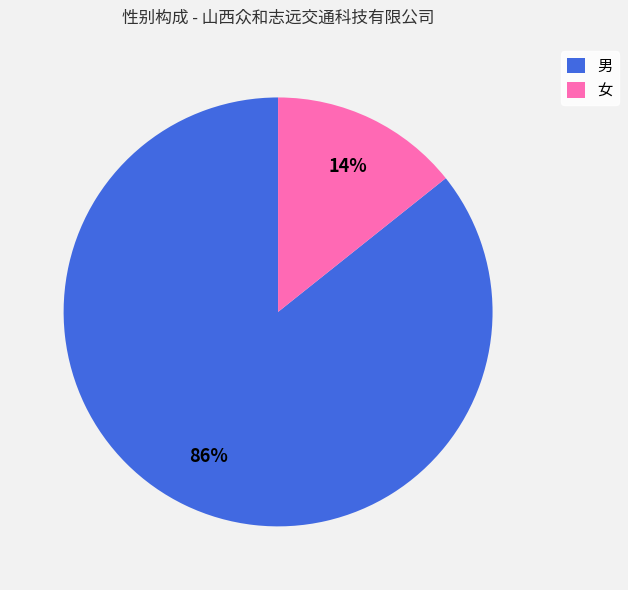

True or false: 女 accounts for 1% of the total.

False